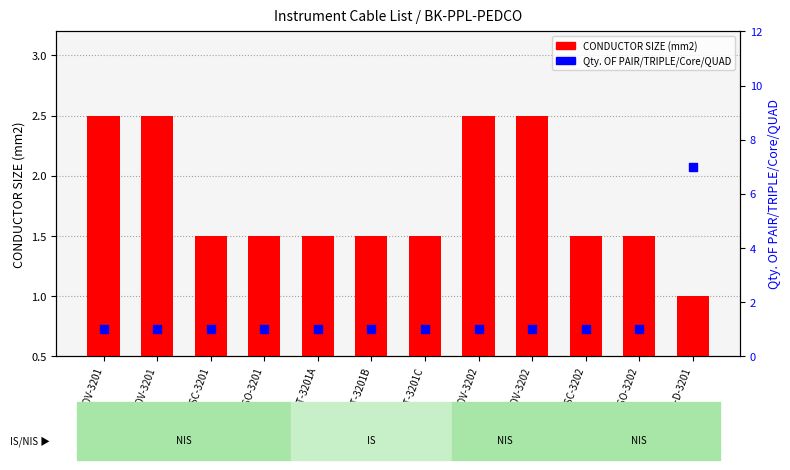

Which series has the widest spread of Y values?

Qty. OF PAIR/TRIPLE/Core/QUAD